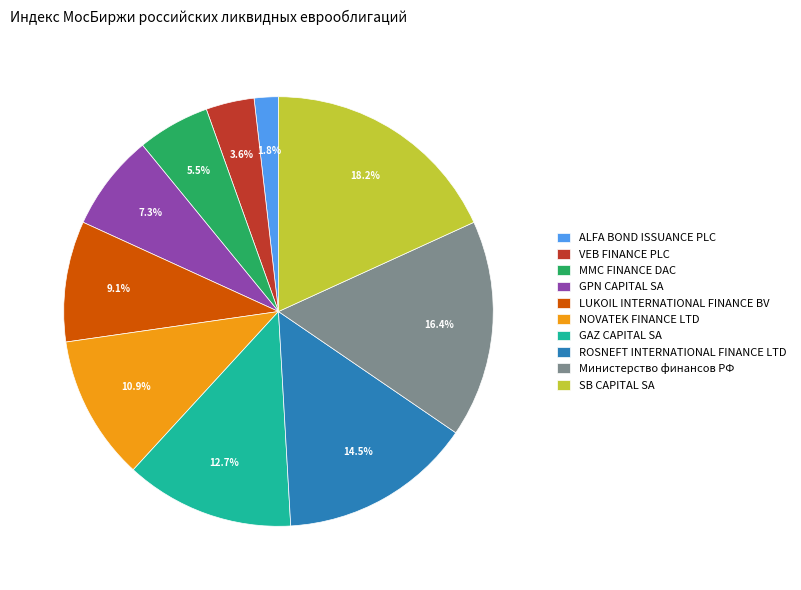

To the nearest percent, what is the difference between the largest and smallest slice percentages?

16%